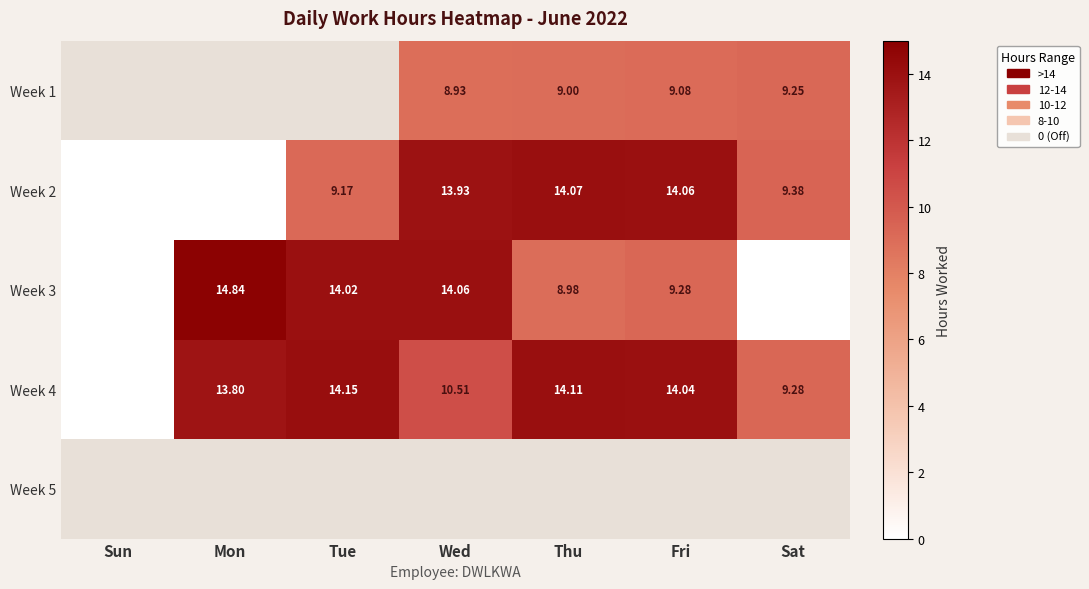

Is the value of Week 5 at Thu greater than the value of Week 2 at Thu?

No